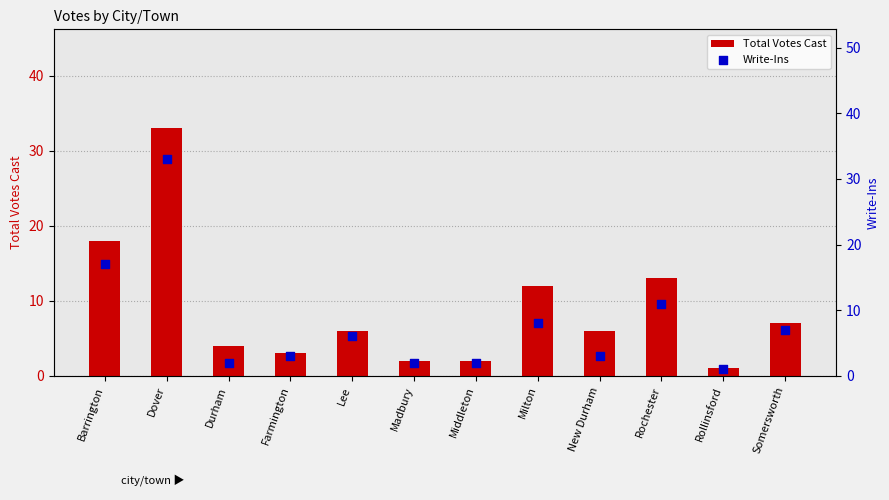

Which series contains the highest Y value?

Total Votes Cast